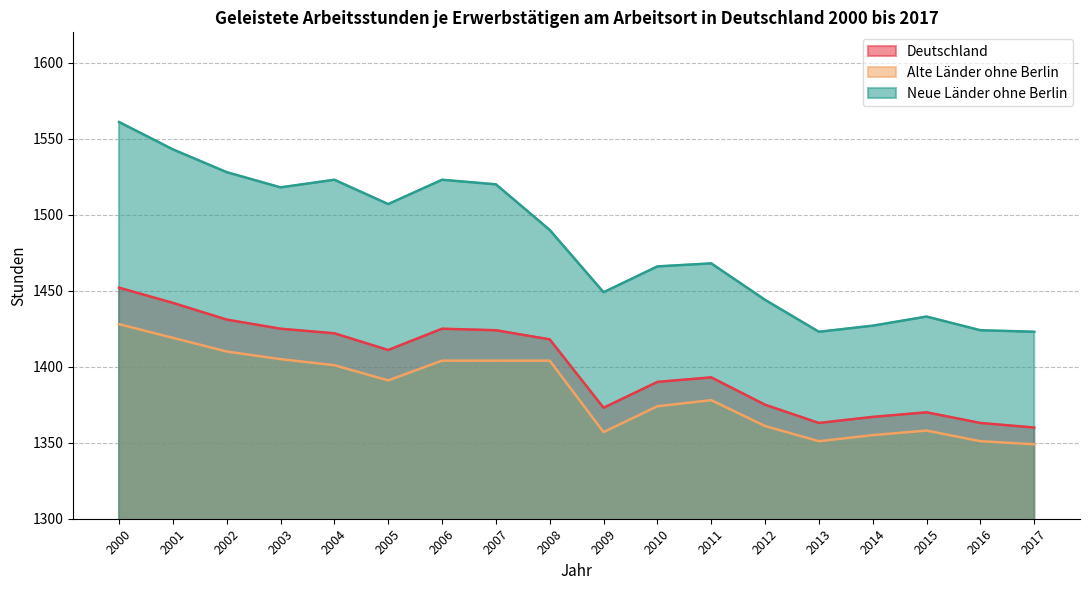

True or false: Neue Länder ohne Berlin and Deutschland intersect in this chart.

False